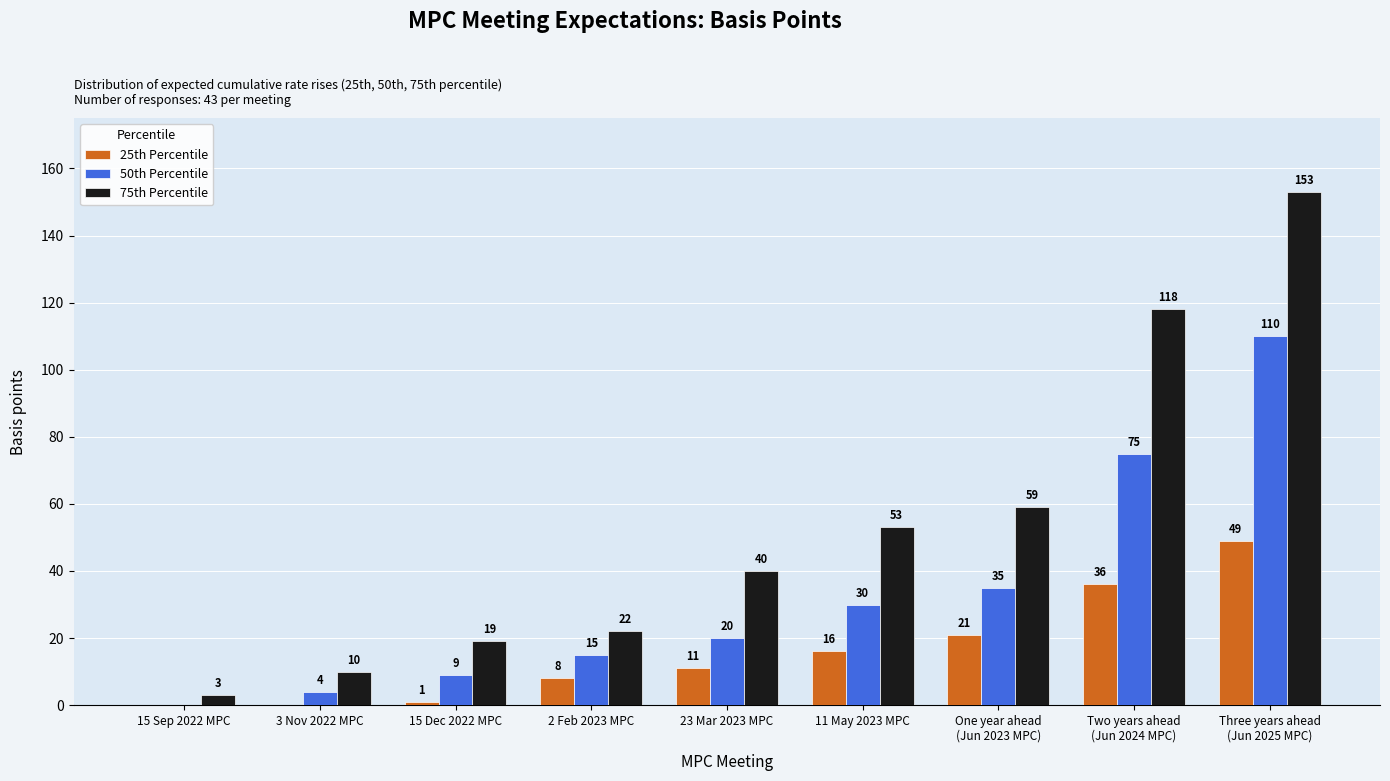

Are the bars horizontal?

No